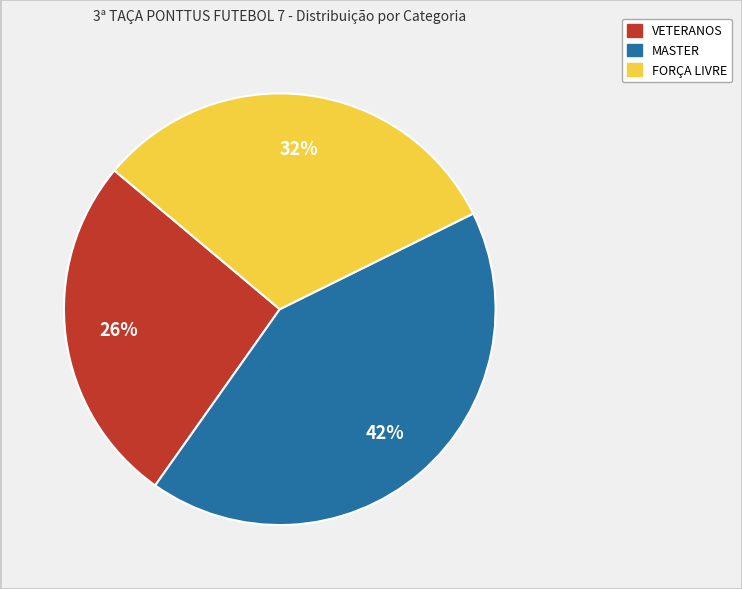

Is there any slice that represents more than half of the pie?

No